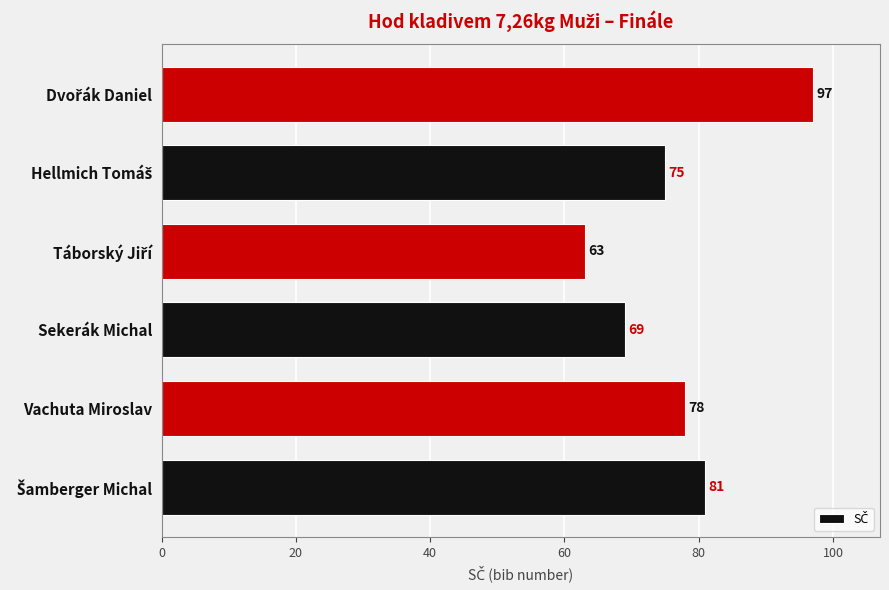

How many bars are there in total?

6